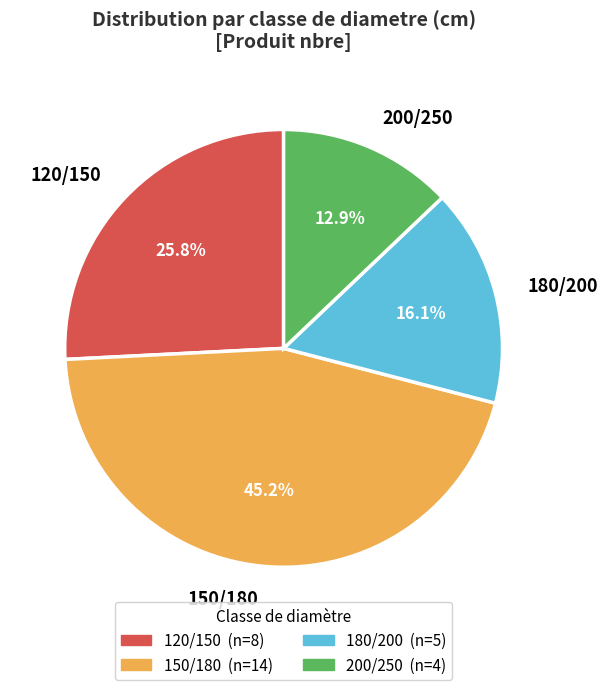

Which has a higher value, 200/250 or 180/200?

180/200